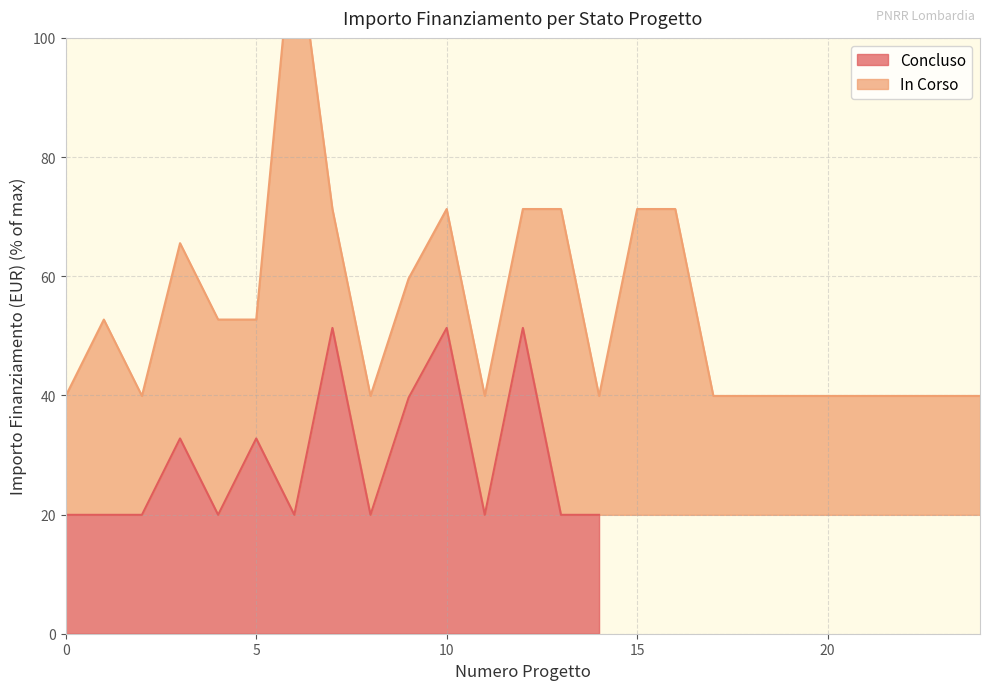

The Concluso series shows 28.0 at 0. True or false?

False